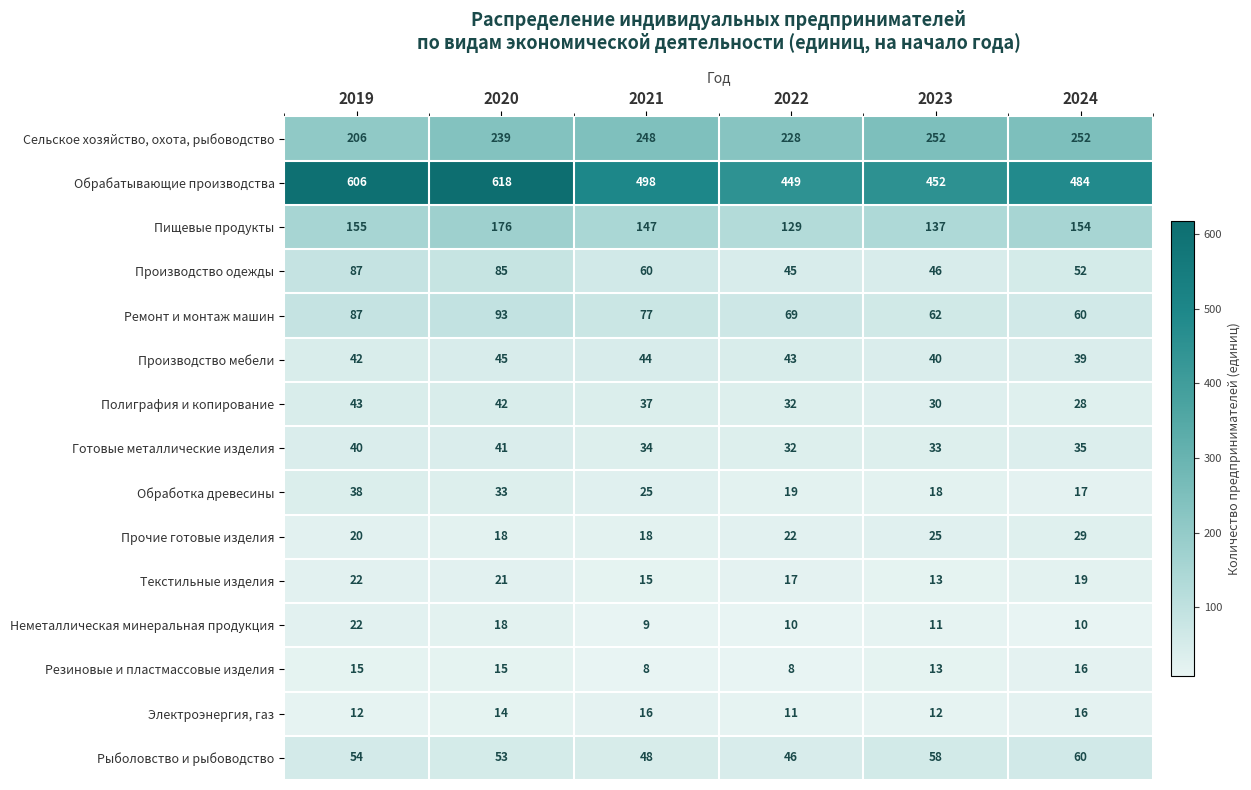

At which label does Полиграфия и копирование reach its minimum?

2024